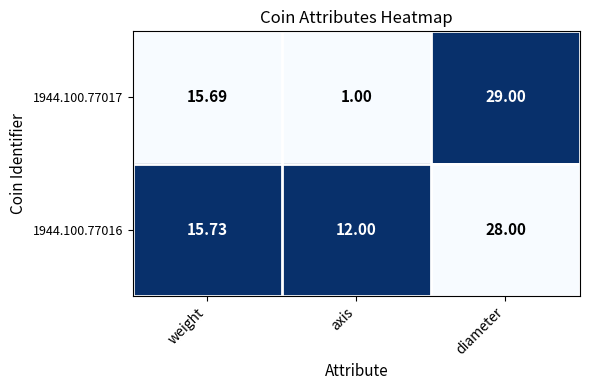

Which label corresponds to the smallest value in the chart?

axis